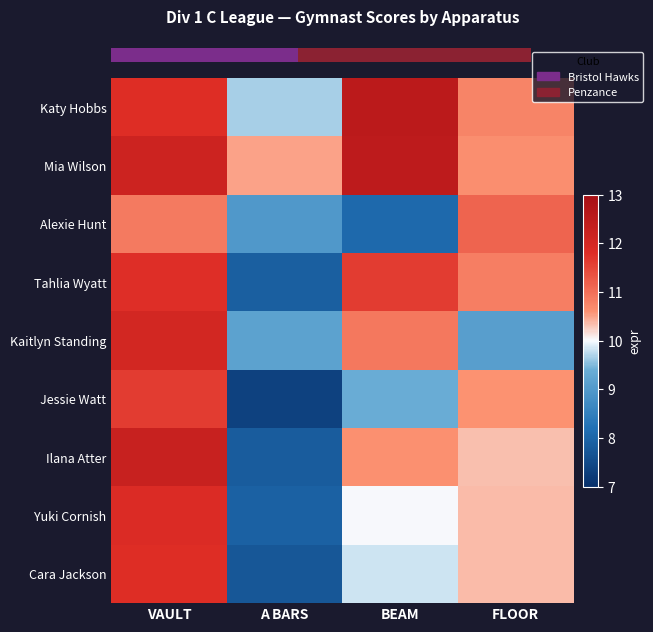

At which category is the sum across all series the highest?

VAULT